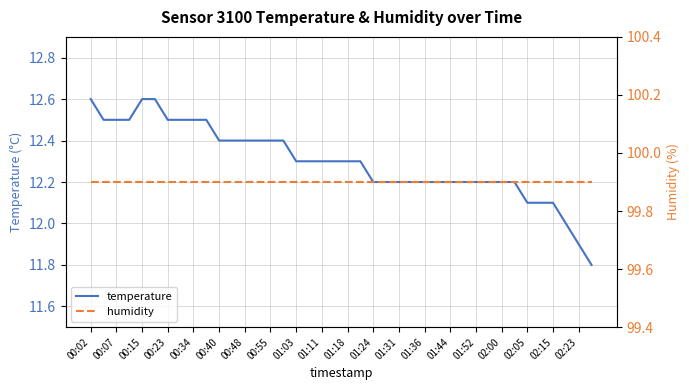

True or false: temperature has a value of 12.4 at 00:55.

True